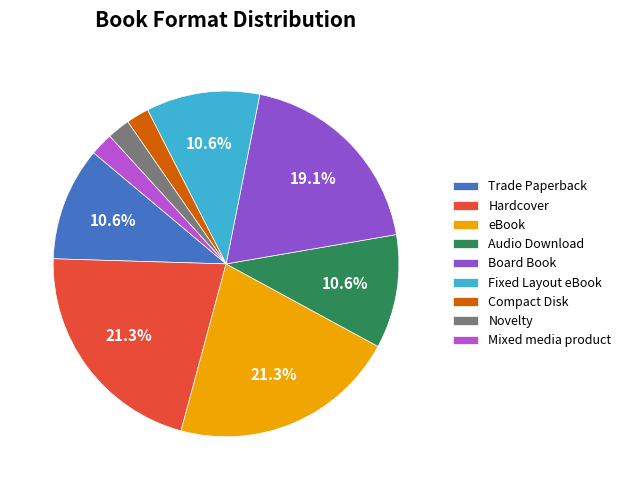

Is the sum of Novelty and Mixed media product greater than half?

No